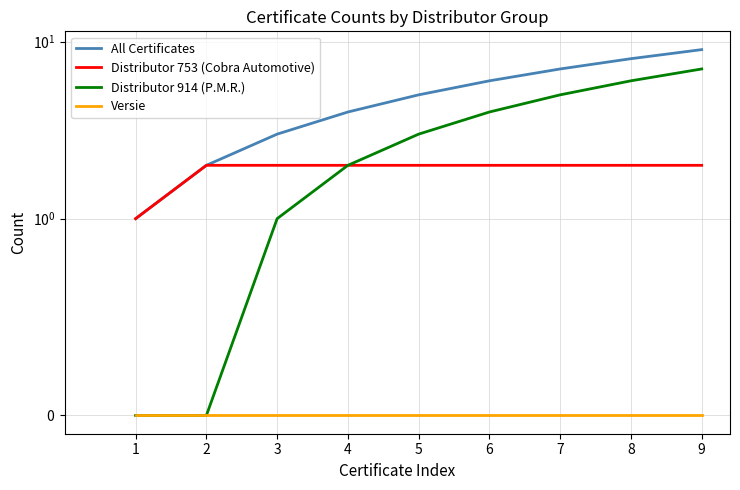

List the labels in order of Versie value, largest first.

1, 2, 3, 4, 5, 6, 7, 8, 9